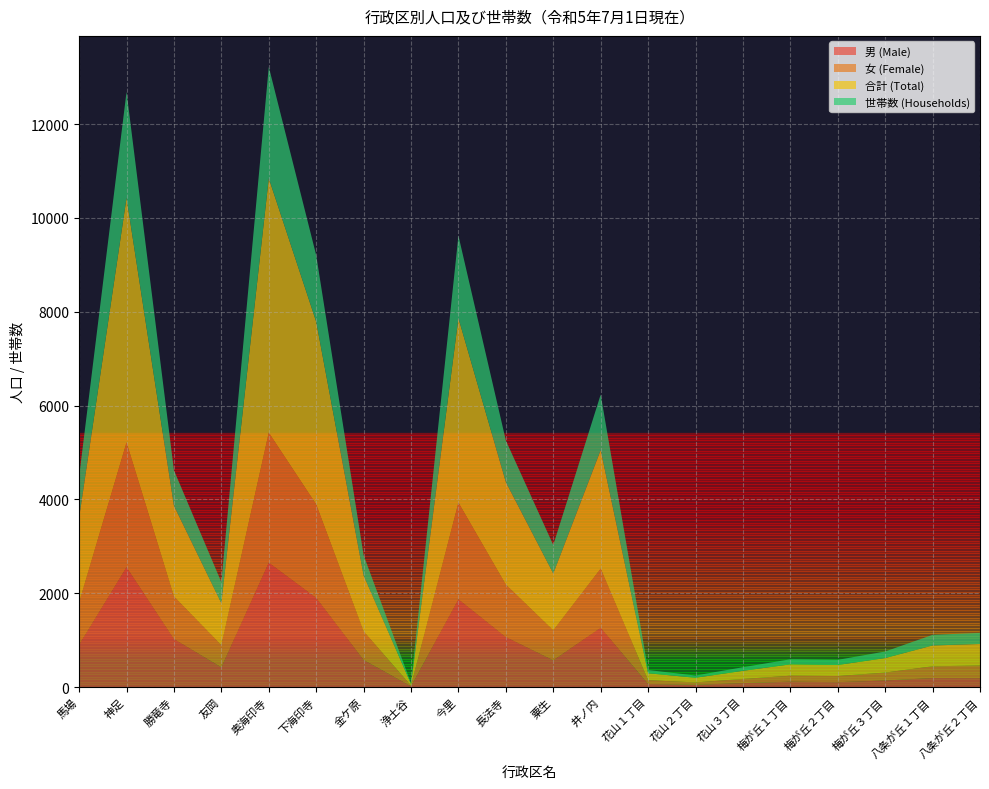

Reading right to left, transcribe all the data shown in this chart.

男 (Male): 190	192	140	104	115	84	49	66	1264	570	1065	1871	16	578	1901	2651	421	1024	2554	902
女 (Female): 269	251	169	131	127	89	50	81	1261	640	1119	2061	16	611	1993	2772	472	908	2660	903
合計 (Total): 459	443	309	235	242	173	99	147	2525	1210	2184	3932	32	1189	3894	5423	893	1932	5214	1805
世帯数 (Households): 236	227	140	110	108	77	48	69	1184	608	888	1757	16	434	1417	2373	449	758	2258	878